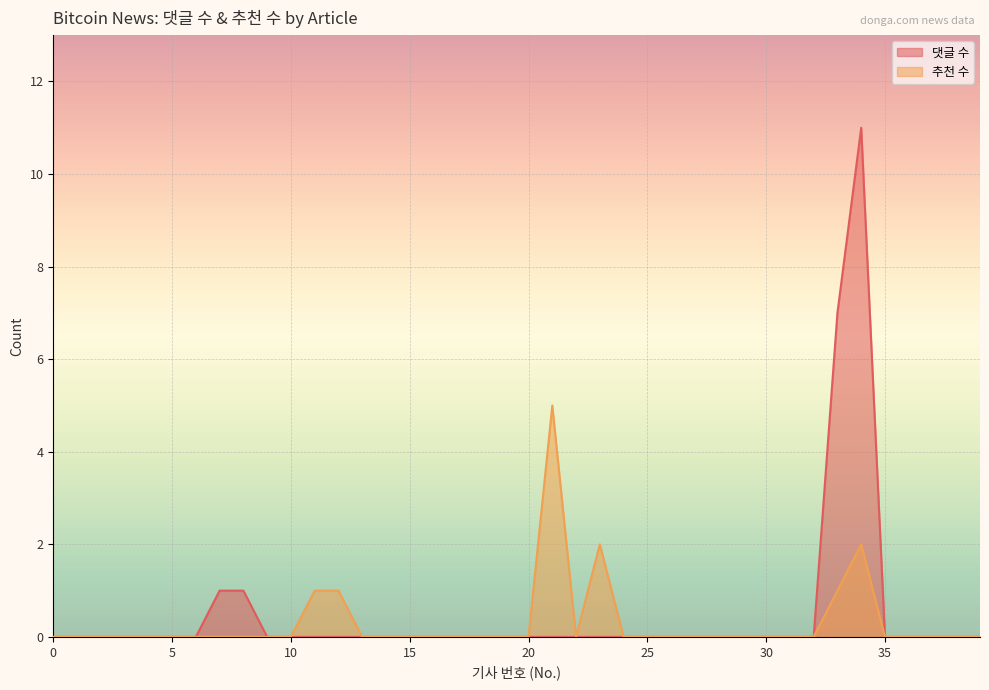

What is the difference between the maximum and minimum values in the 추천 수 series?

5